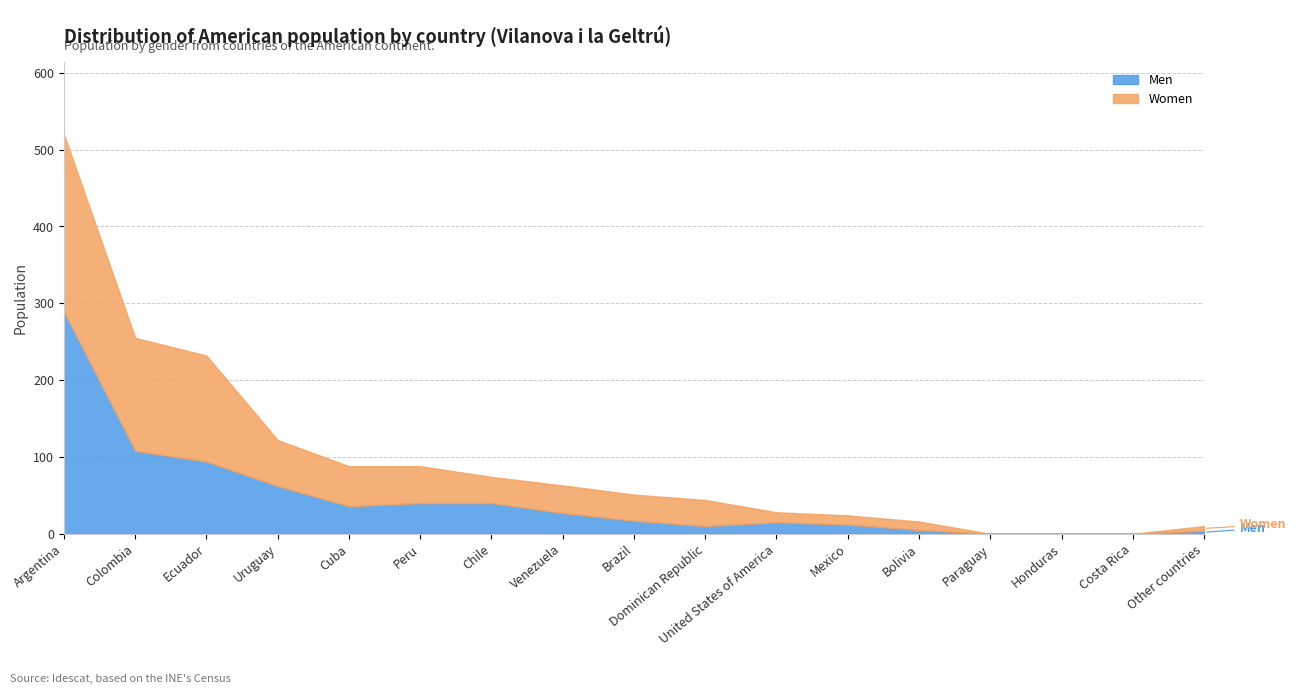

Where is the first local minimum for Men?

Cuba